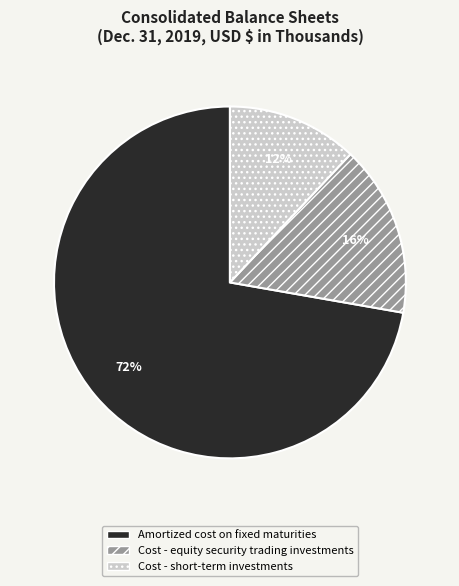

Which has a higher value, Cost - equity security trading investments or Amortized cost on fixed maturities?

Amortized cost on fixed maturities